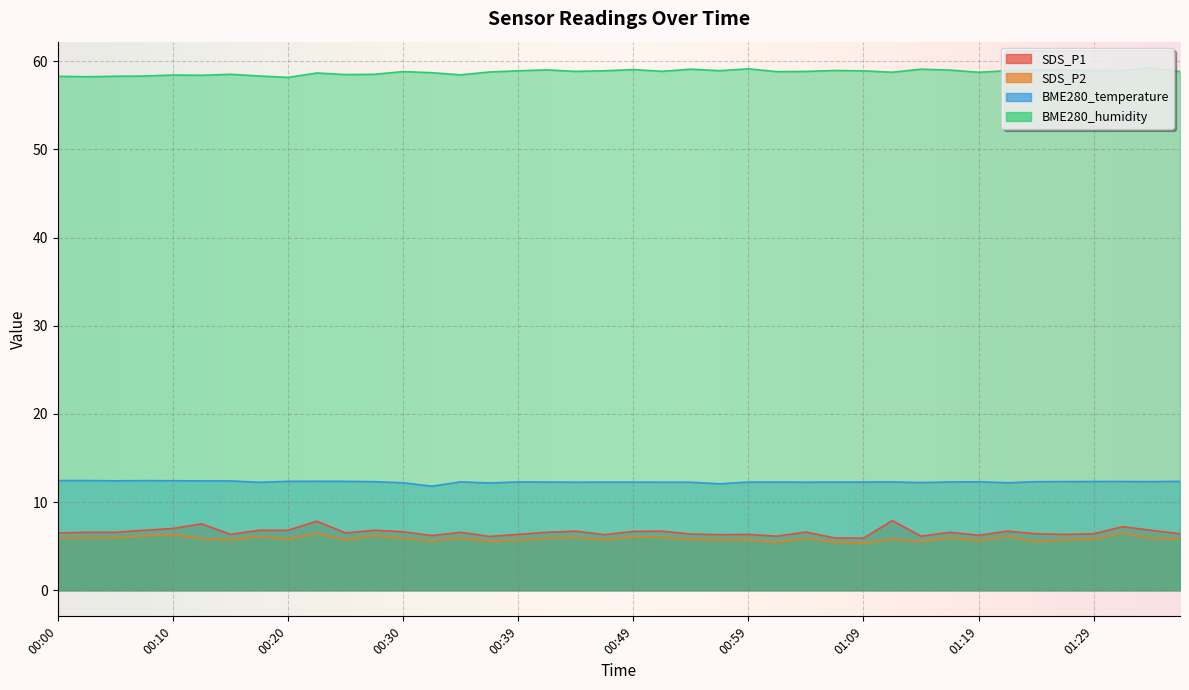

True or false: SDS_P1 and SDS_P2 cross at least once.

False